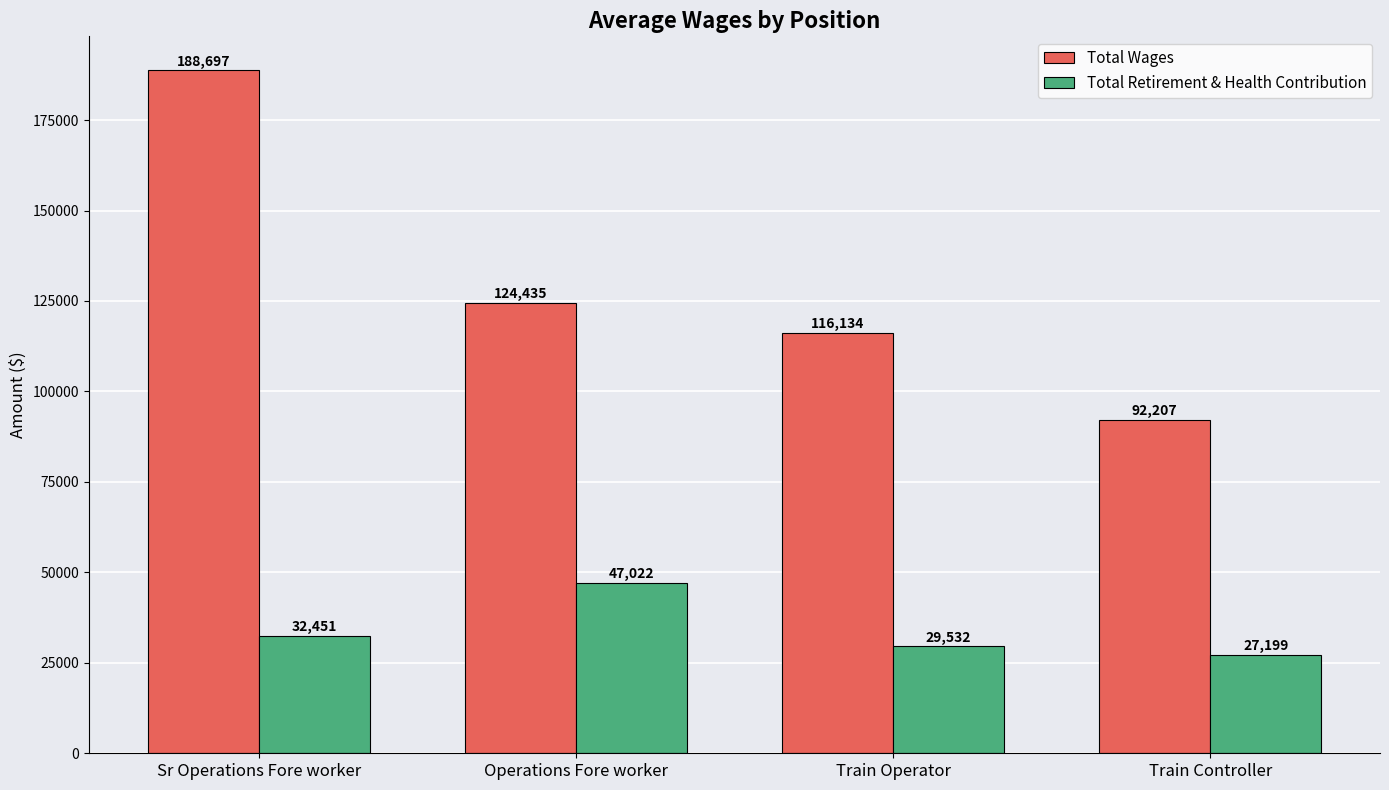

Is it true that Total Retirement & Health Contribution equals 52579.3 at Sr Operations Fore worker?

False